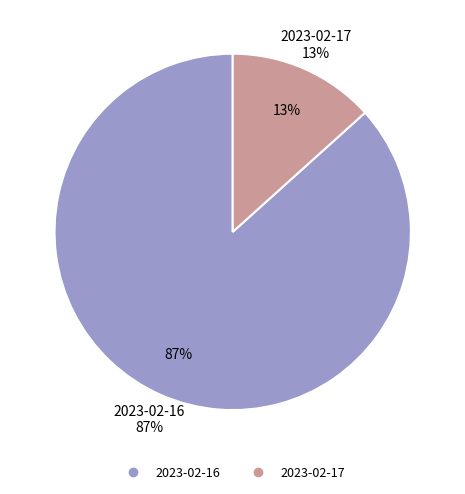

Combined, do 2023-02-16 and 2023-02-17 account for over 50%?

Yes